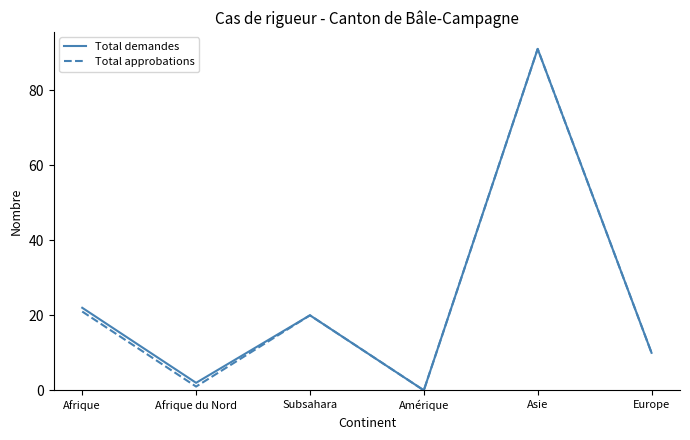

What position from the left is Asie?

5